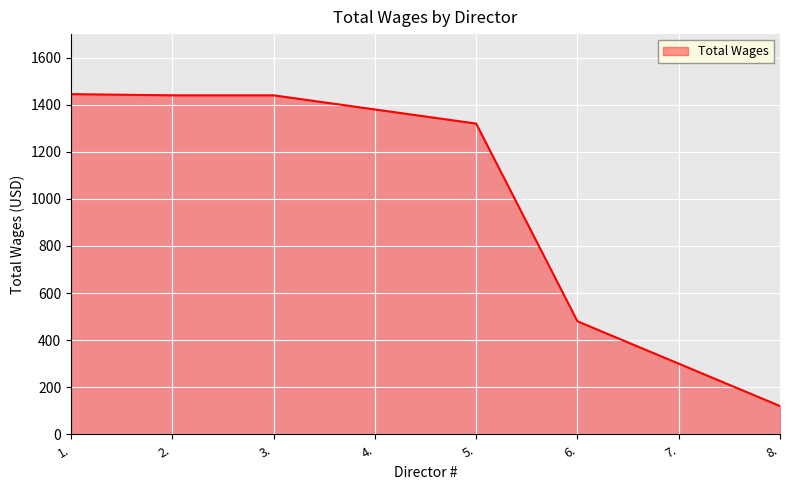

What is the sum of all values?

7925